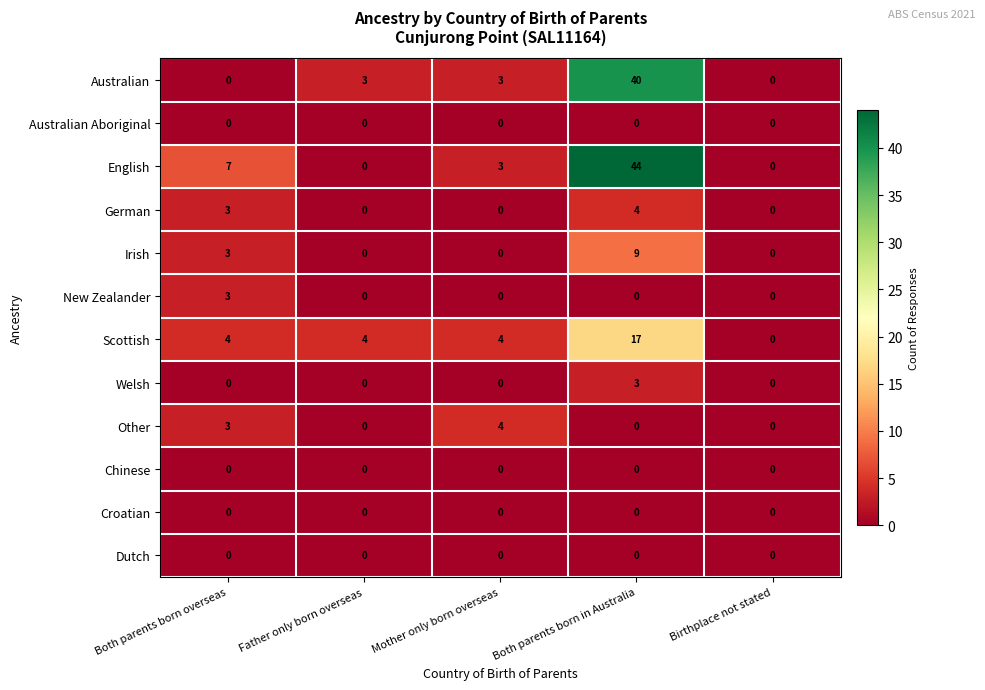

What is the maximum value for Other?

4